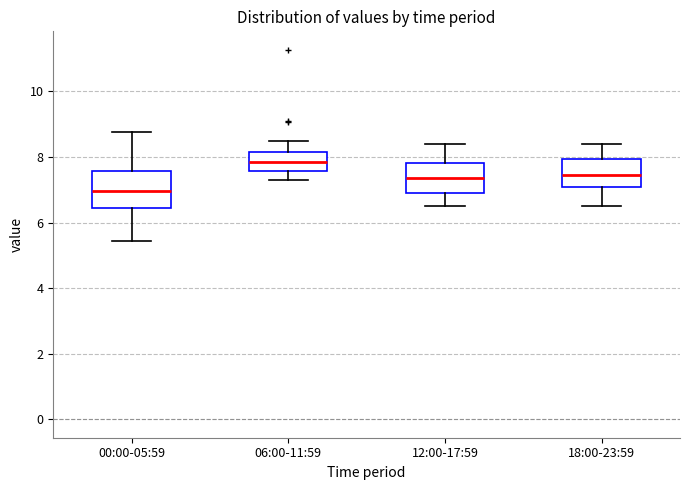

Where is the lower edge of the box for 12:00-17:59 on the y-axis? The values are not printed on the chart, so give them approximately, as read against the axis.

7.0